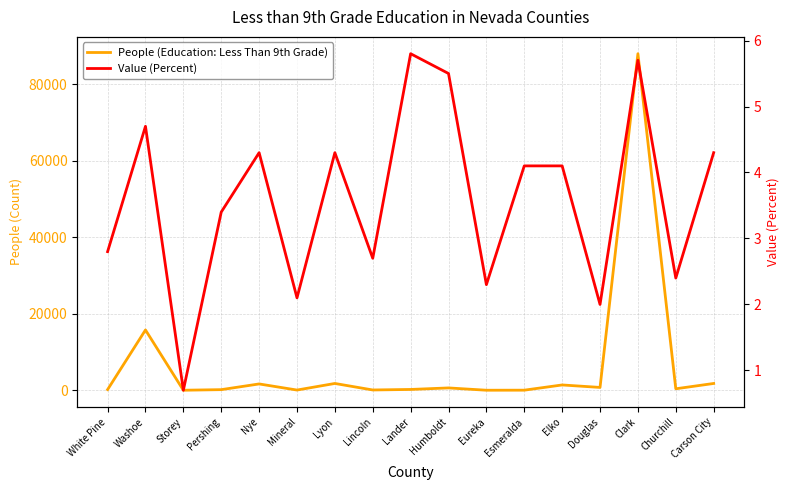

Rank the series by their average value, from lowest to highest.

Value (Percent), People (Education: Less Than 9th Grade)